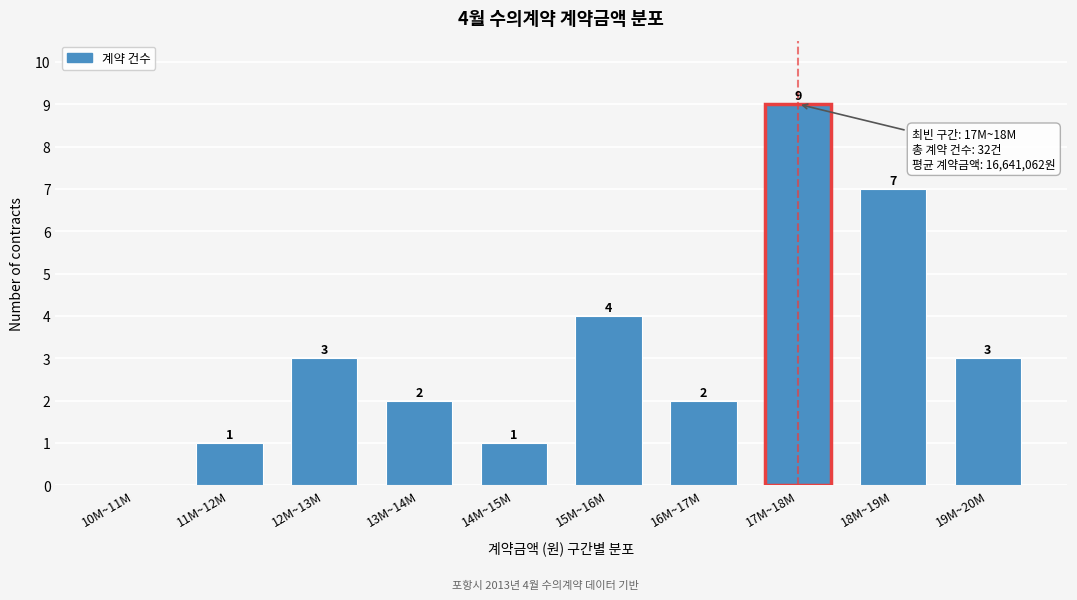

Reading left to right, list all the values displayed in this chart.

10M~11M=0	11M~12M=1	12M~13M=3	13M~14M=2	14M~15M=1	15M~16M=4	16M~17M=2	17M~18M=9	18M~19M=7	19M~20M=3